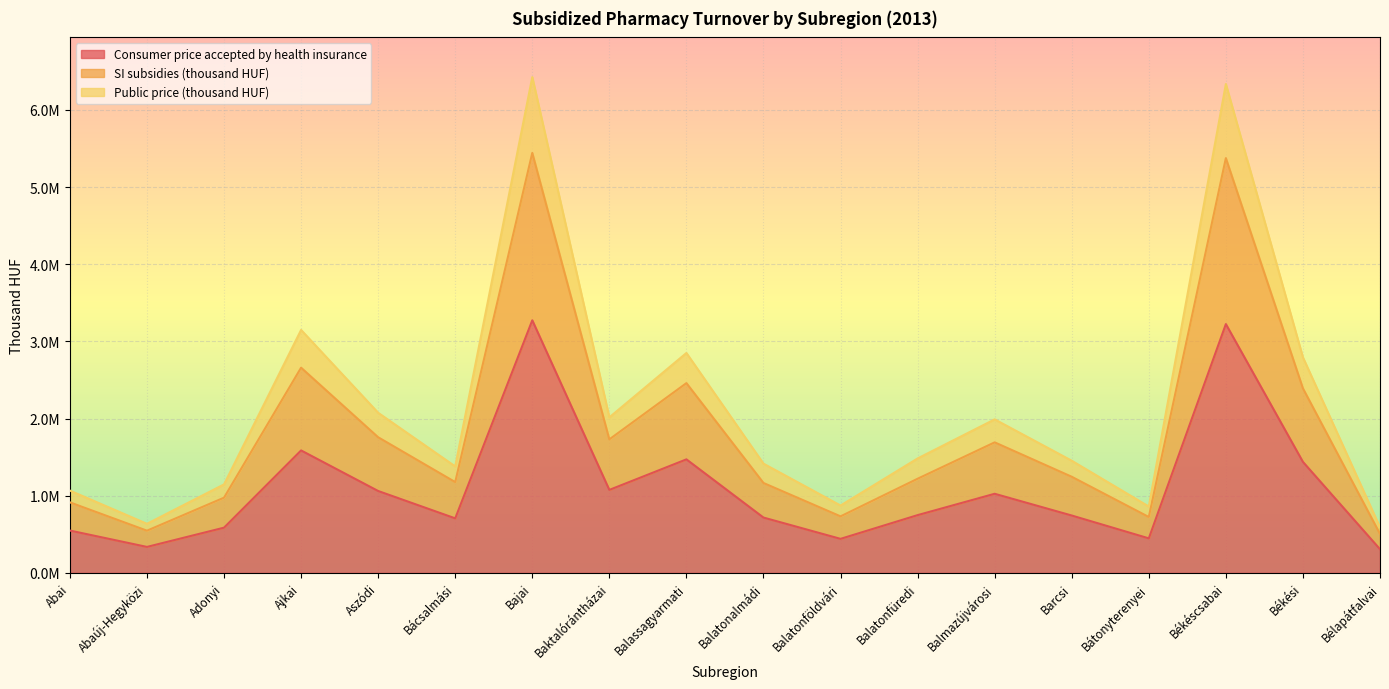

True or false: Consumer price accepted by health insurance has more than 1 interior local peaks.

True